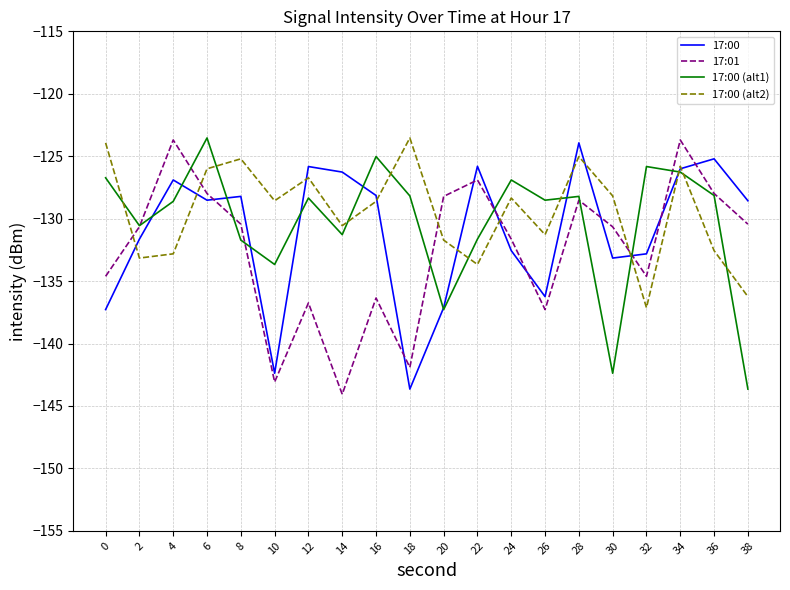

True or false: 17:00 (alt1) has a value of -142.4 at 30.

True